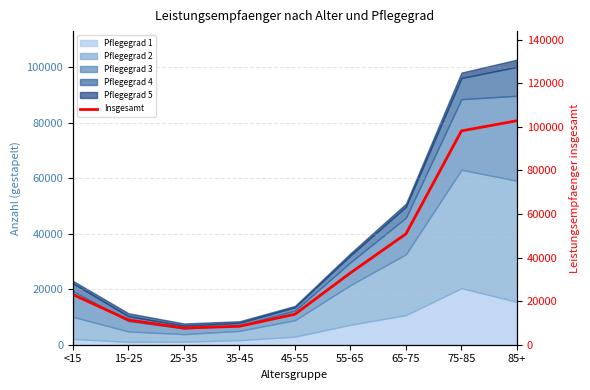

Reading left to right, list all the values displayed in this chart.

<15=23018	15-25=11348	25-35=7660	35-45=8457	45-55=13984	55-65=32957	65-75=50856	75-85=98098	85+=102769